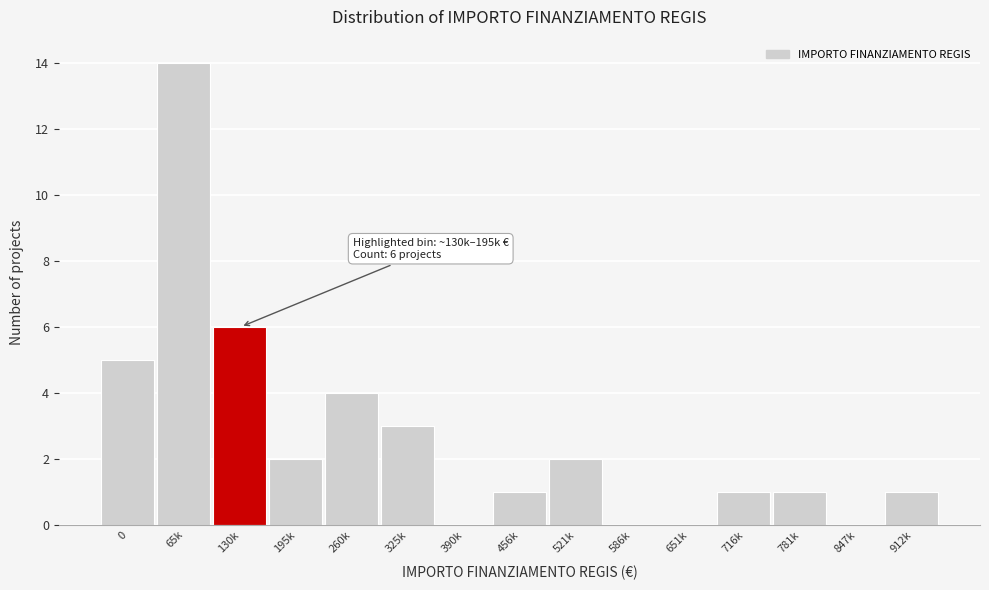

Reading left to right, transcribe all the data shown in this chart.

0=5	65k=14	130k=6	195k=2	260k=4	325k=3	390k=0	456k=1	521k=2	586k=0	651k=0	716k=1	781k=1	847k=0	912k=1